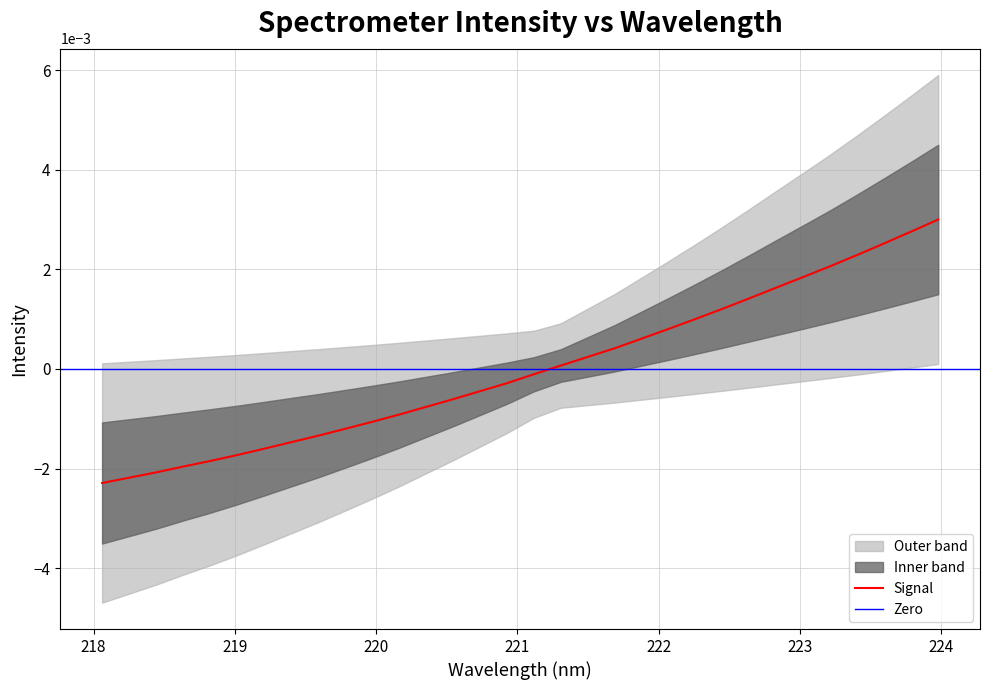

The chart shows a value of -0.0 at 10. True or false?

False